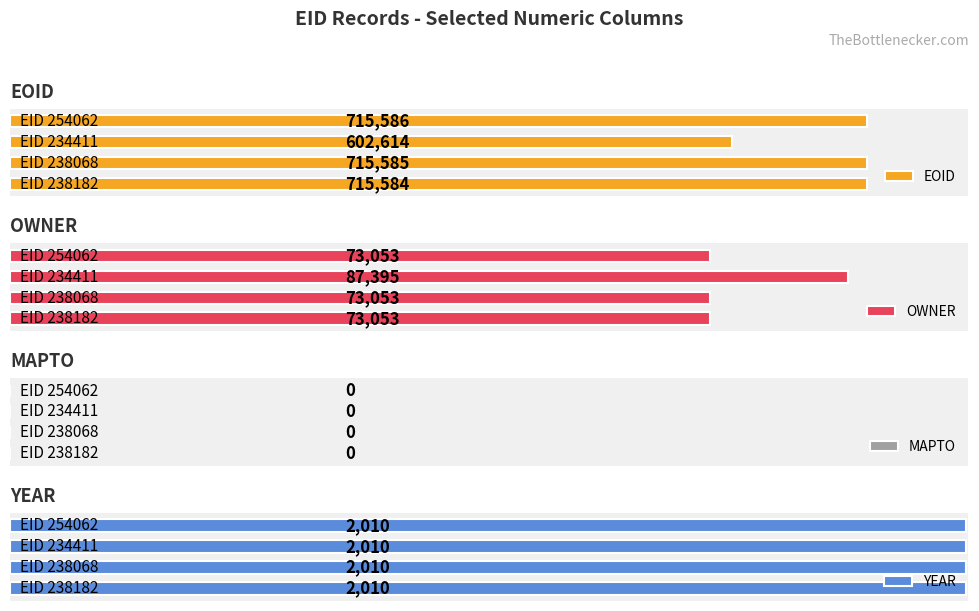

Which series has the largest range (max minus min)?

EOID